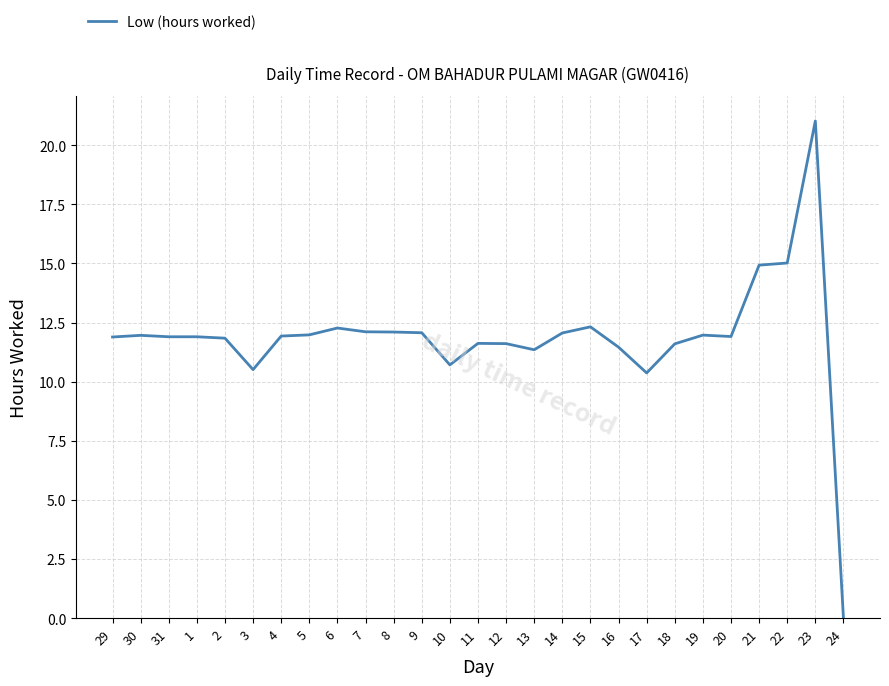

Does the chart have visible grid lines?

Yes